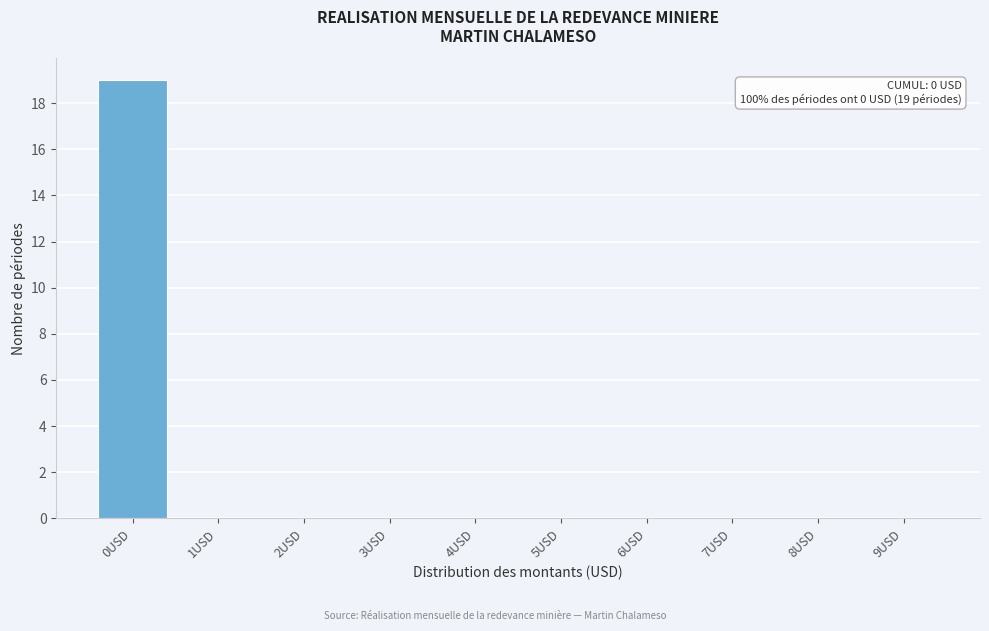

Reading left to right, extract all data points from this chart.

0USD=19	1USD=0	2USD=0	3USD=0	4USD=0	5USD=0	6USD=0	7USD=0	8USD=0	9USD=0